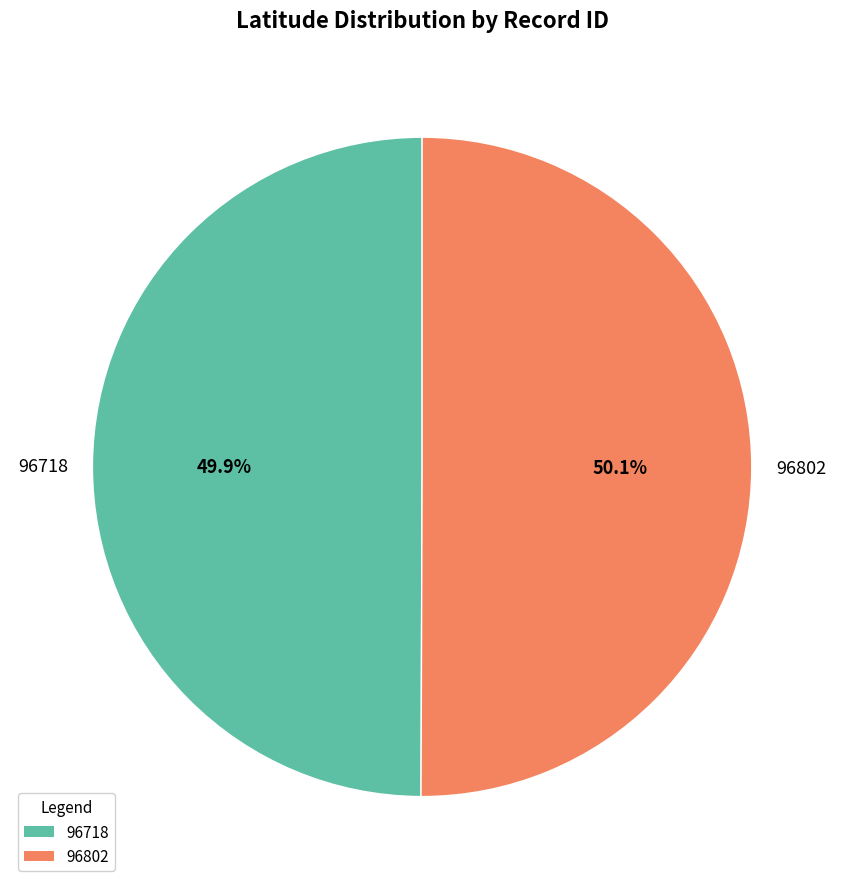

Is it true that 96802 is 63% of the pie?

False